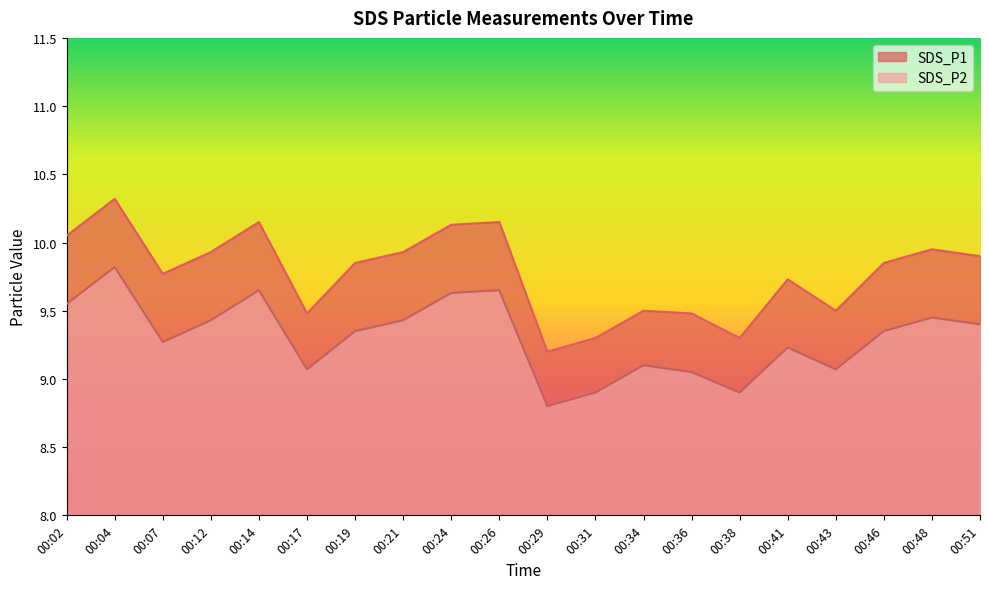

Rank the series by their average value, from lowest to highest.

SDS_P2, SDS_P1